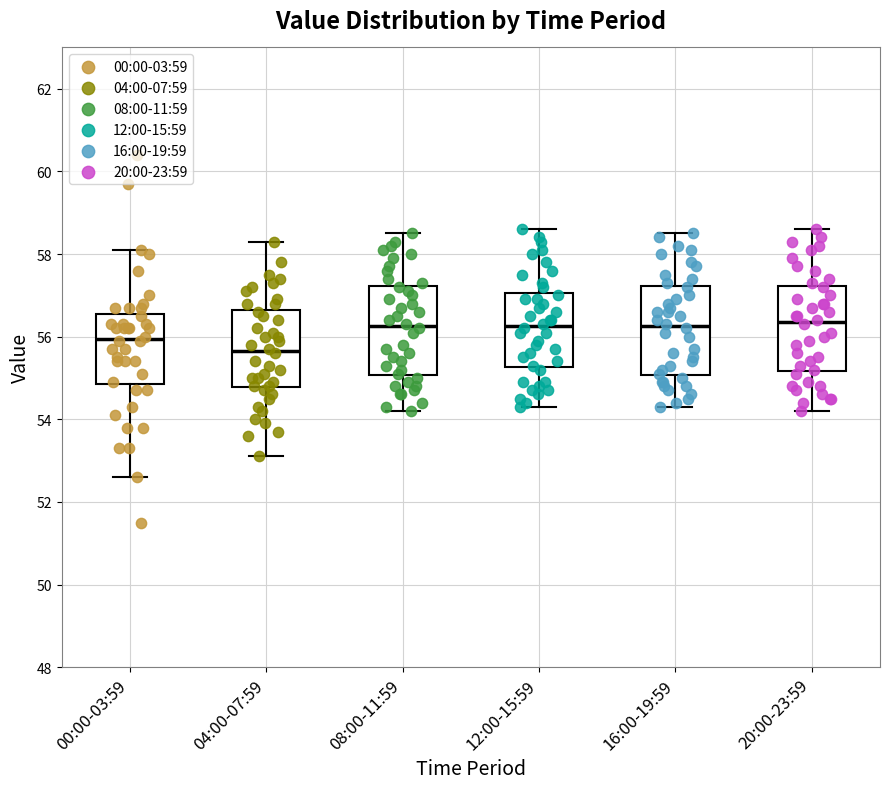

Reading left to right, read every box against the y-axis: the position of its median line, the range the box covers, and the ends of its whiskers. The values are not printed on the chart, so give them approximately, as read against the axis.

00:00-03:59: median 56.0, box 54.8 to 56.6, whiskers 52.6 to 58.2
04:00-07:59: median 55.6, box 54.8 to 56.6, whiskers 53.2 to 58.4
08:00-11:59: median 56.2, box 55.0 to 57.2, whiskers 54.2 to 58.6
12:00-15:59: median 56.2, box 55.2 to 57.0, whiskers 54.4 to 58.6
16:00-19:59: median 56.2, box 55.0 to 57.2, whiskers 54.4 to 58.6
20:00-23:59: median 56.4, box 55.2 to 57.2, whiskers 54.2 to 58.6